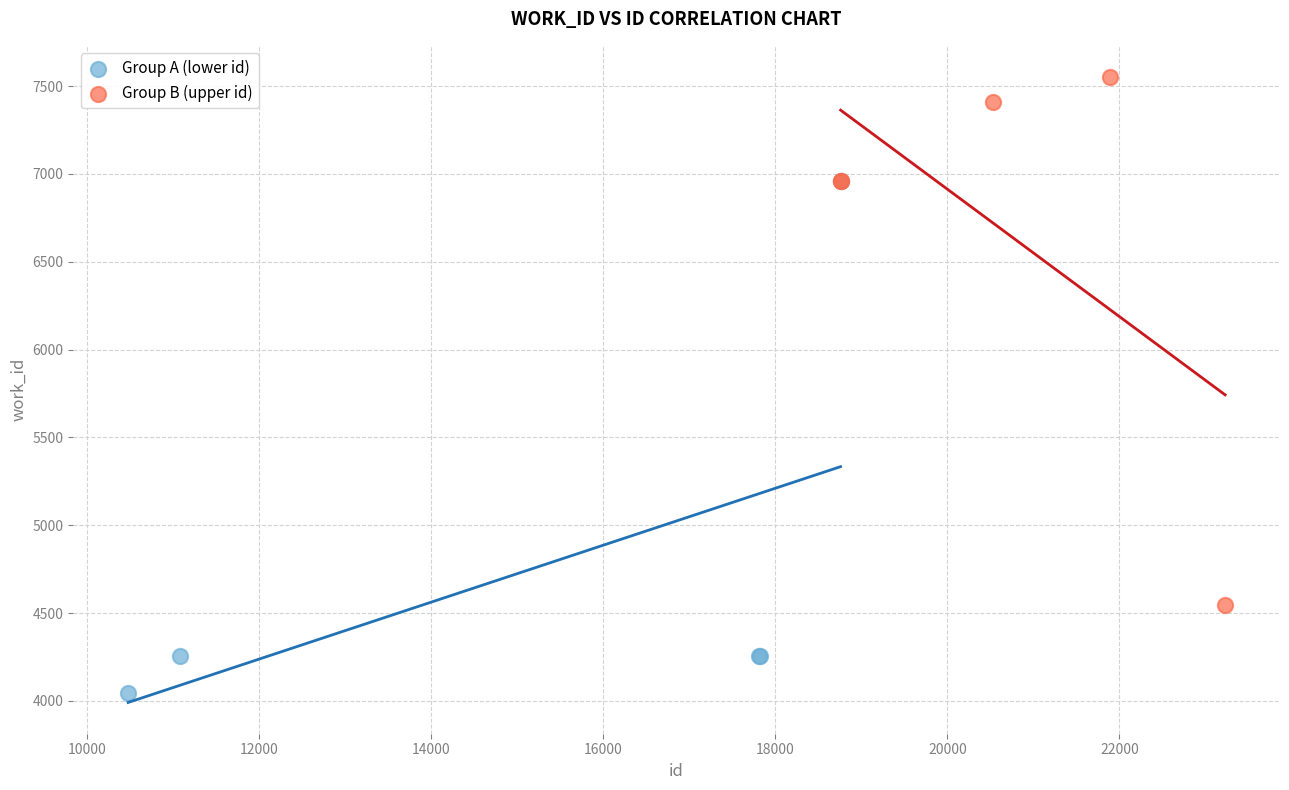

Which series reaches the minimum Y coordinate?

Group A (lower id)